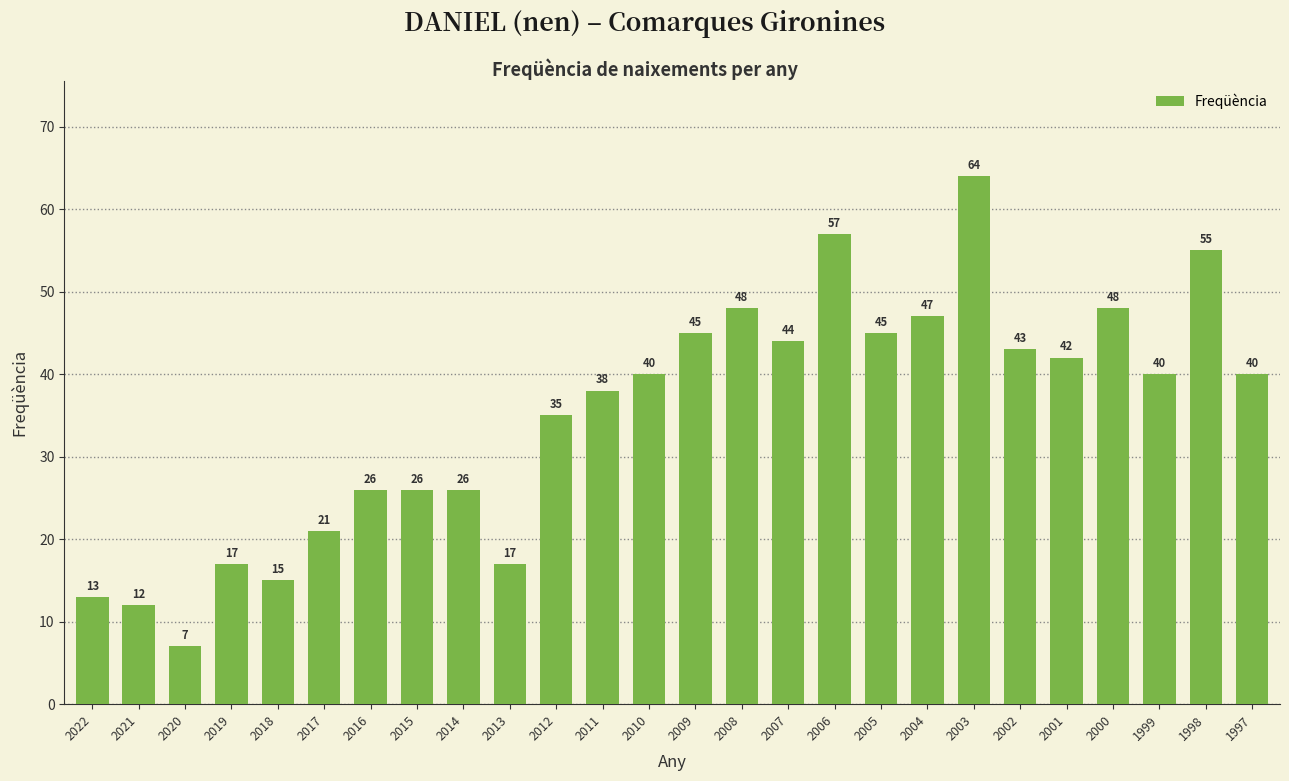

What is the smallest value displayed?

7